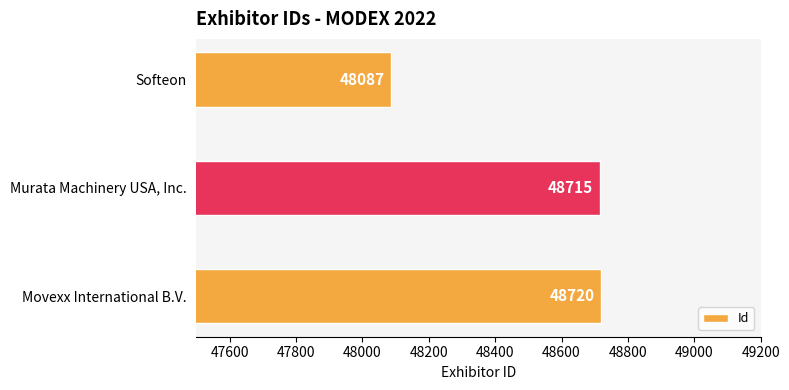

Read the value at Softeon, to the nearest 100.

48100